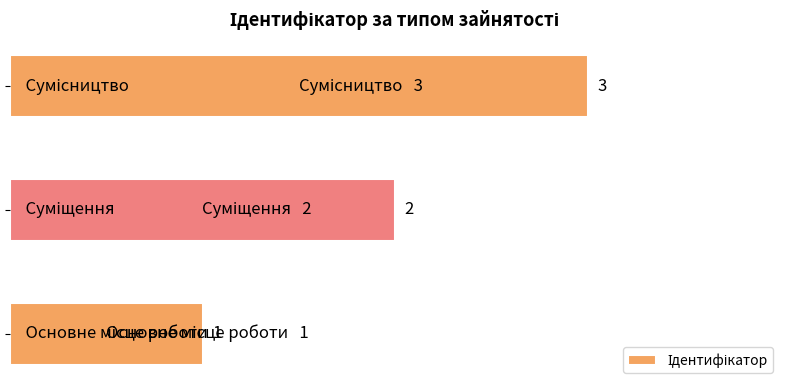

What is the maximum value shown in the chart?

3